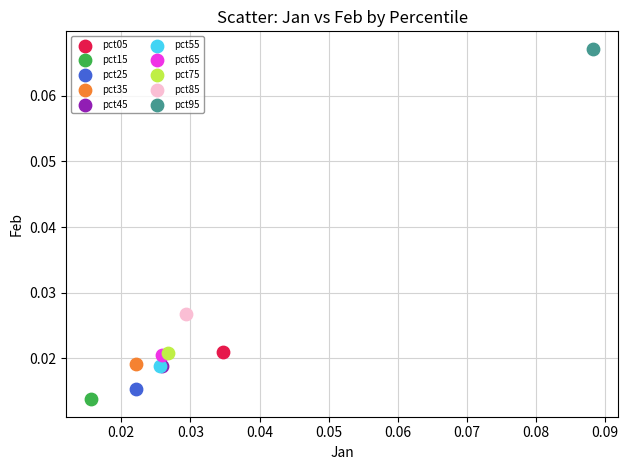

What are all the series names shown in the legend?

pct05, pct15, pct25, pct35, pct45, pct55, pct65, pct75, pct85, pct95